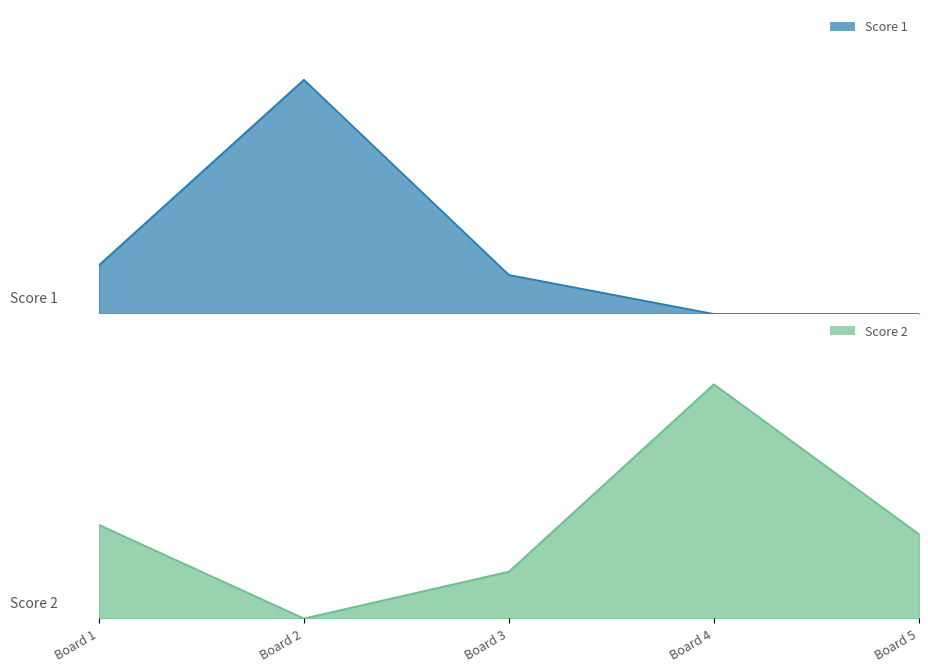

Which has a higher value, Board 1 or Board 4?

Board 1